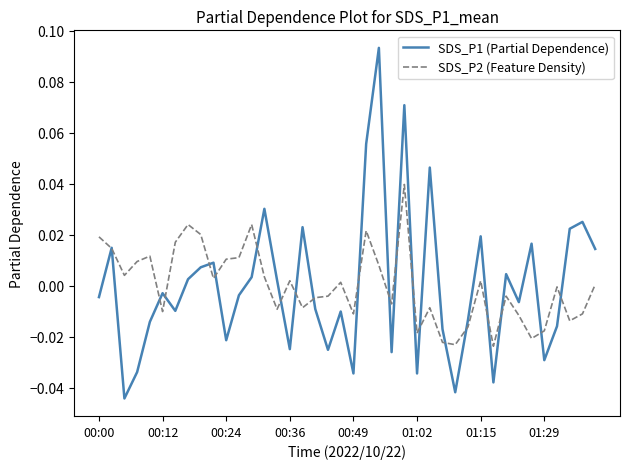

Which series has the largest range (max minus min)?

SDS_P1 (Partial Dependence)